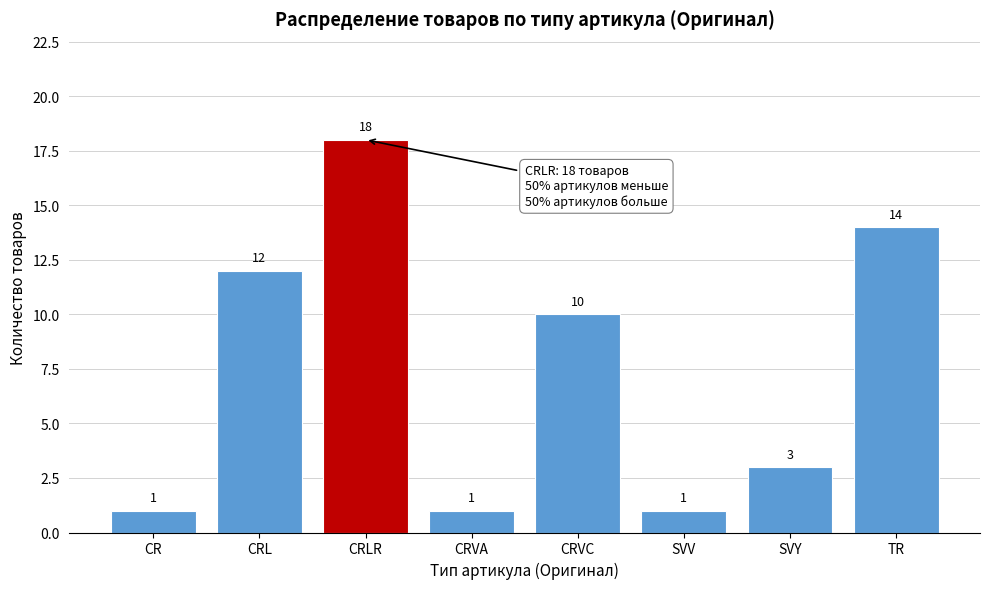

Reading left to right, list all the values displayed in this chart.

1	12	18	1	10	1	3	14